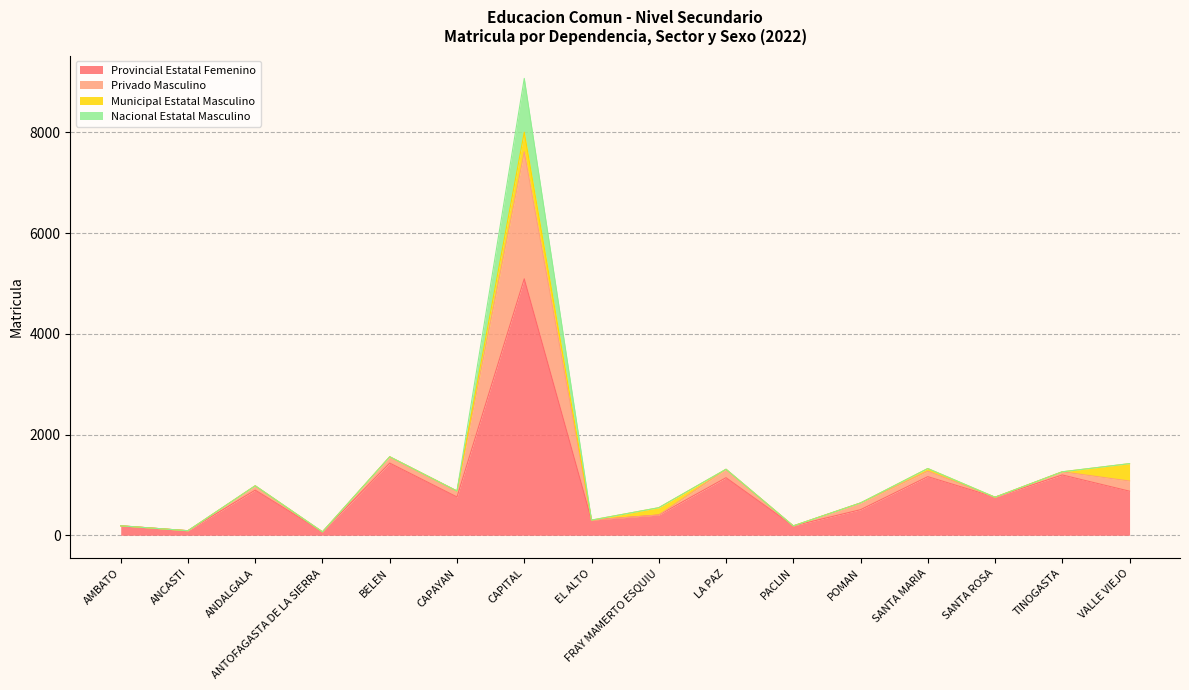

The Provincial Estatal Femenino series shows 1164 at SANTA MARIA. True or false?

True